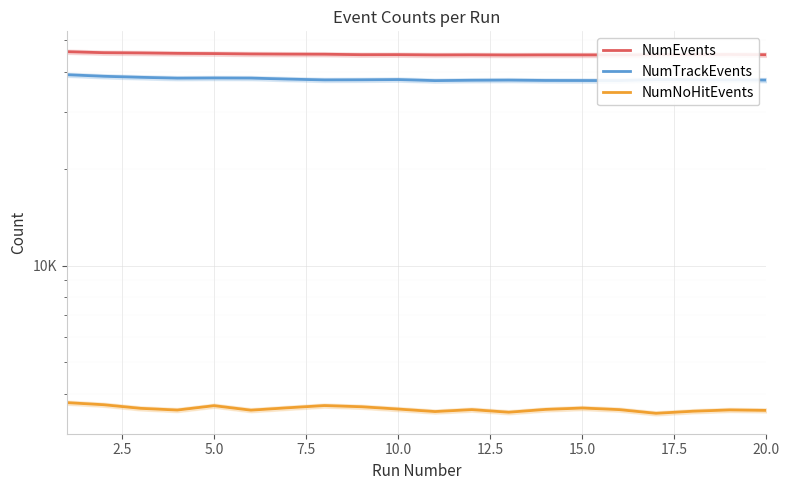

Is the value of NumEvents at 11 greater than the value of NumTrackEvents at 15.0?

Yes